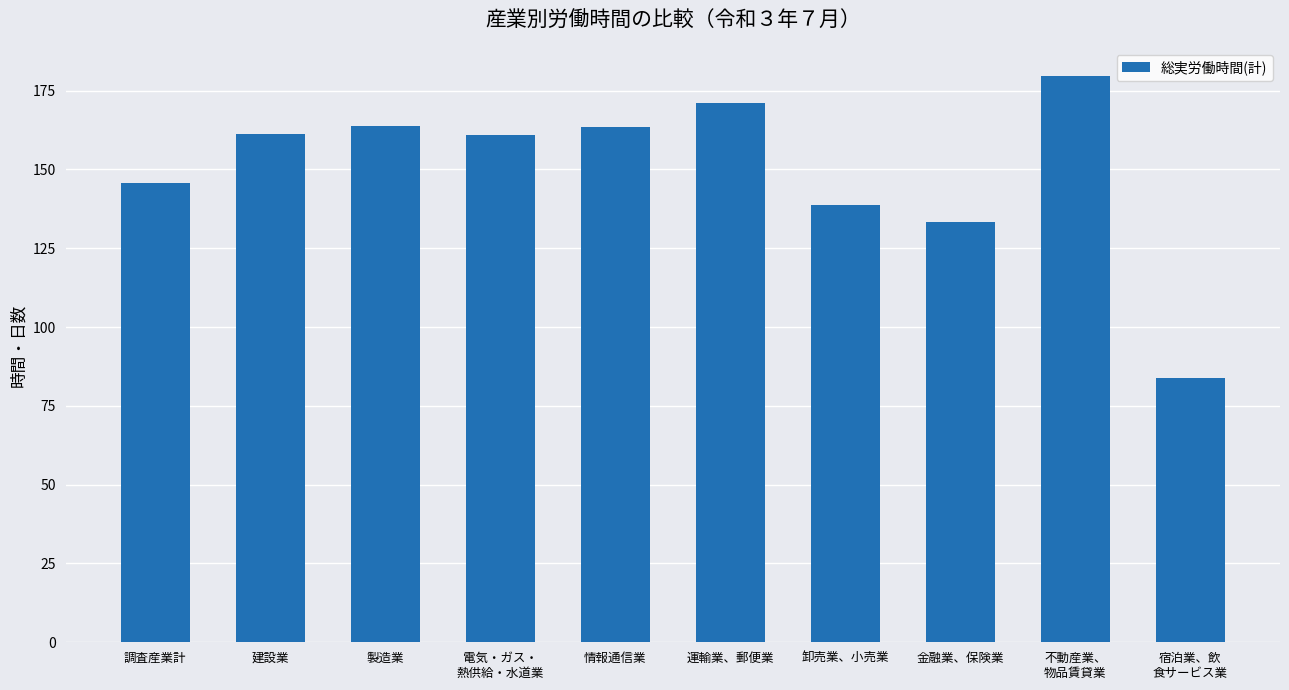

What is the value of the 5th bar from the left?

163.4